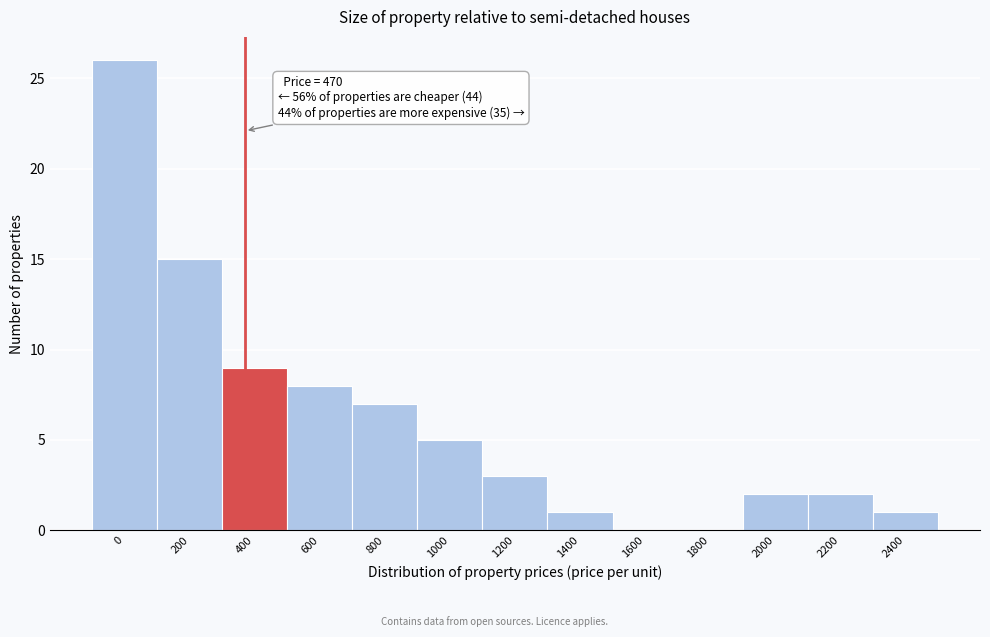

Reading left to right, extract all data points from this chart.

0=26	200=15	400=9	600=8	800=7	1000=5	1200=3	1400=1	1600=0	1800=0	2000=2	2200=2	2400=1